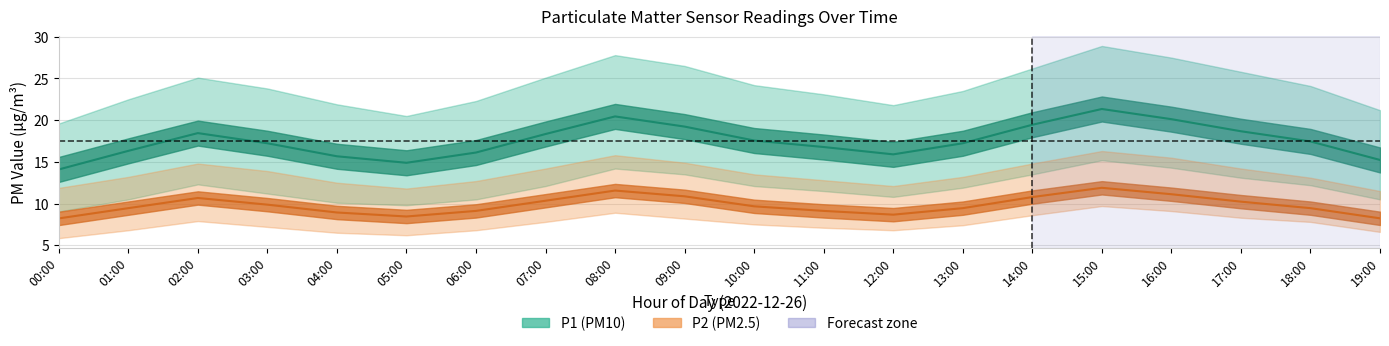

At how many categories does at least one series exceed 27?

3